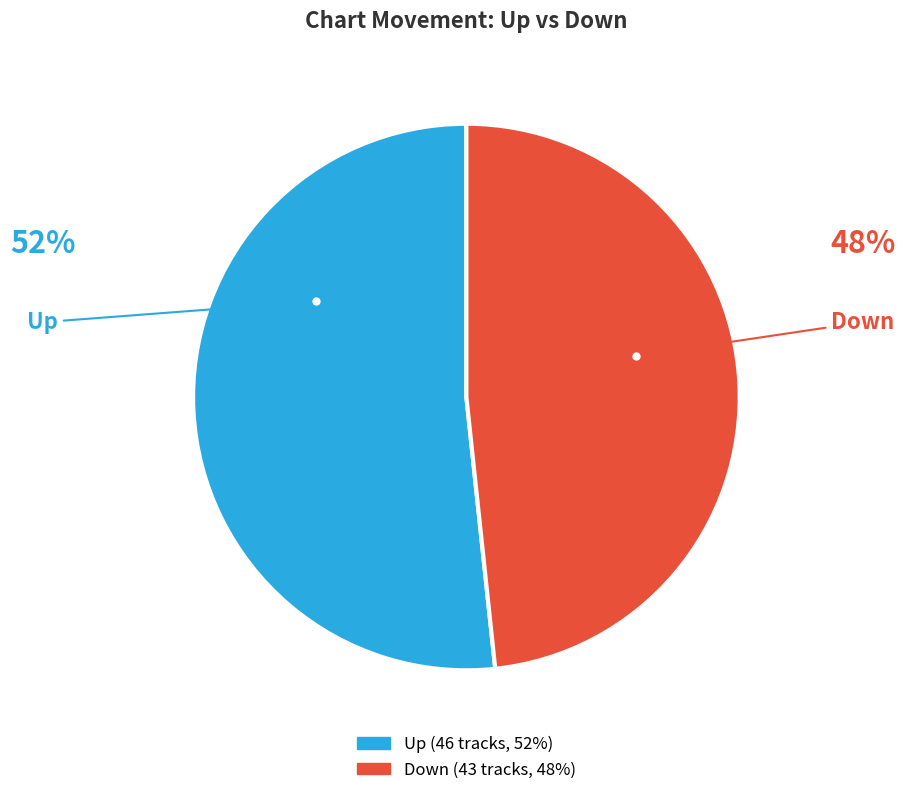

Is there a majority slice in this chart?

Yes